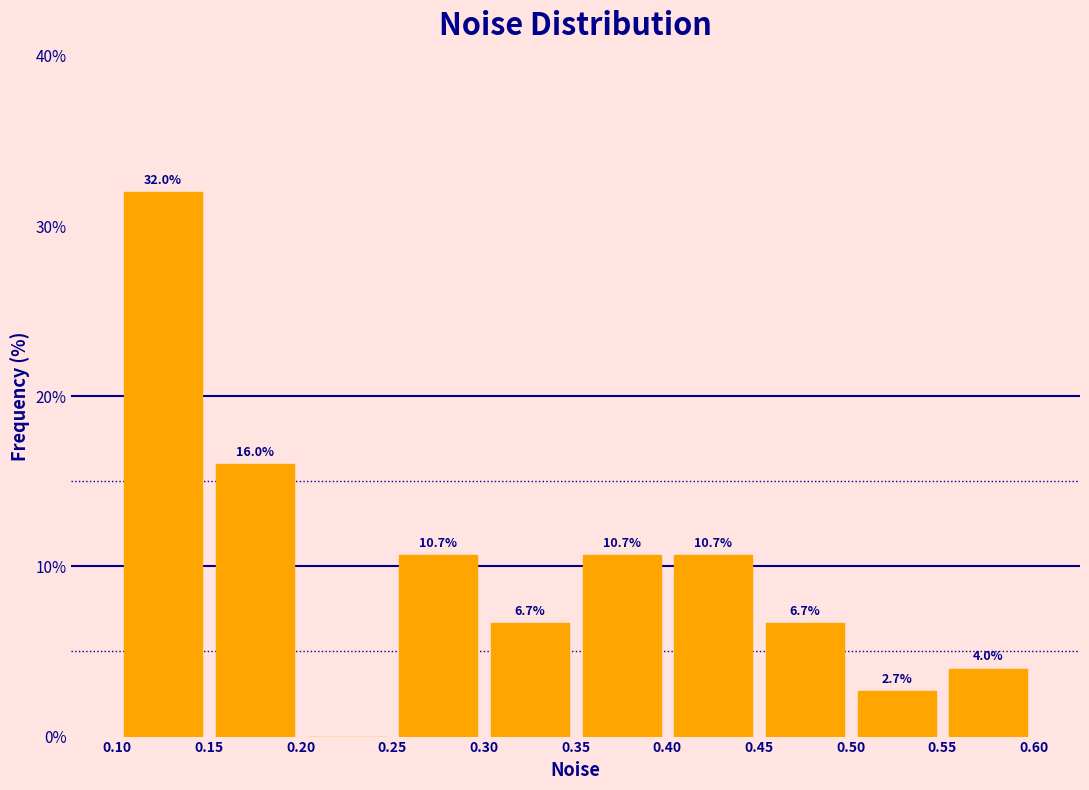

Over which range of the x-axis is the bar tallest?

0.10 to 0.15